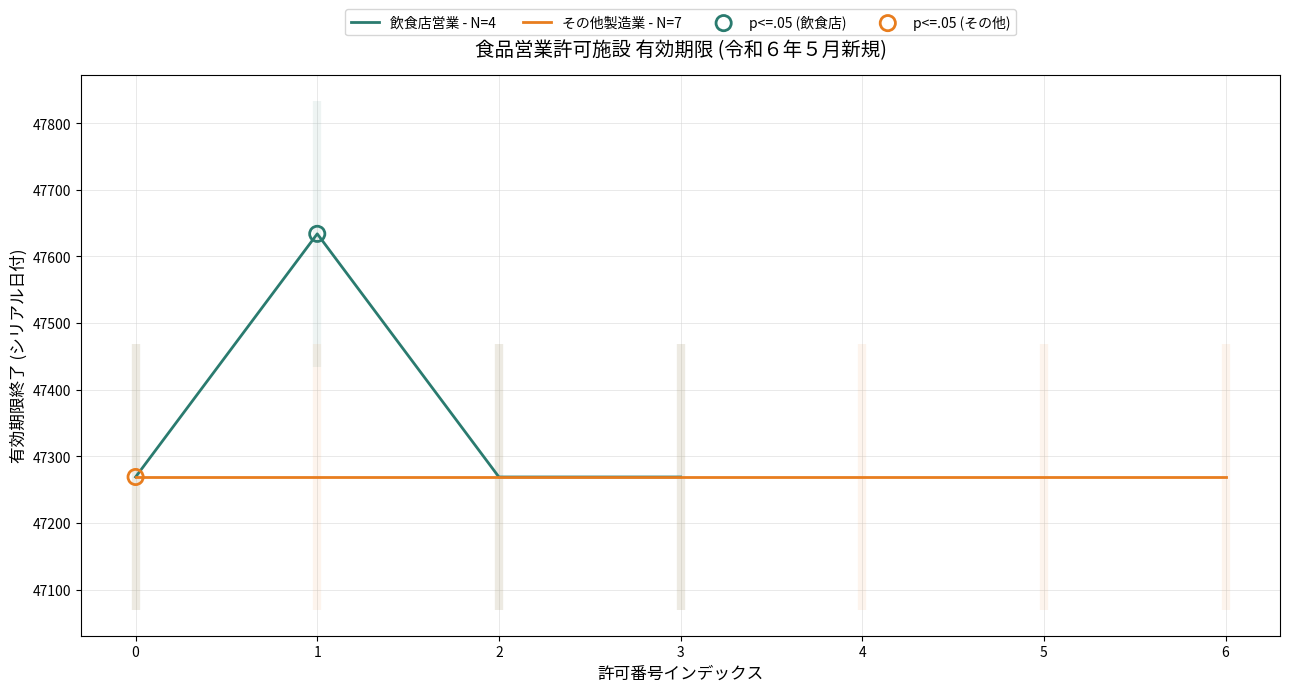

What is the maximum value for 飲食店営業 - N=4?

47634